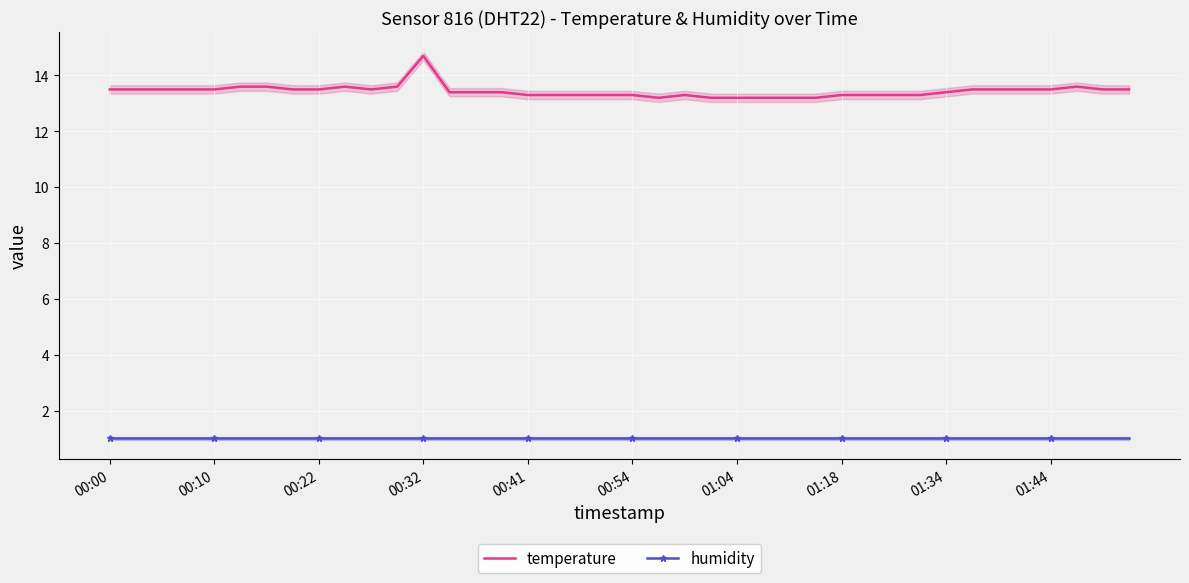

Which series has the largest range (max minus min)?

temperature